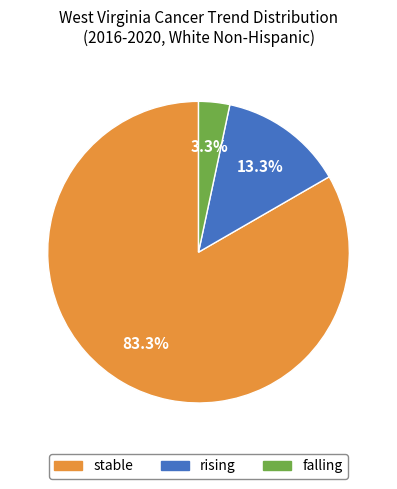

To the nearest percent, what is the difference between the largest and smallest slice percentages?

80%